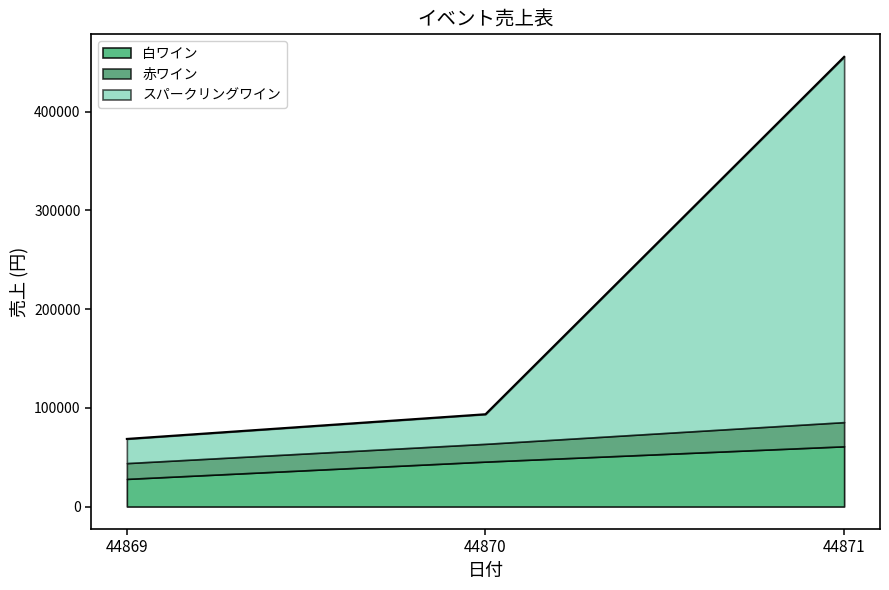

Which category has the highest value in the スパークリングワイン series?

44871